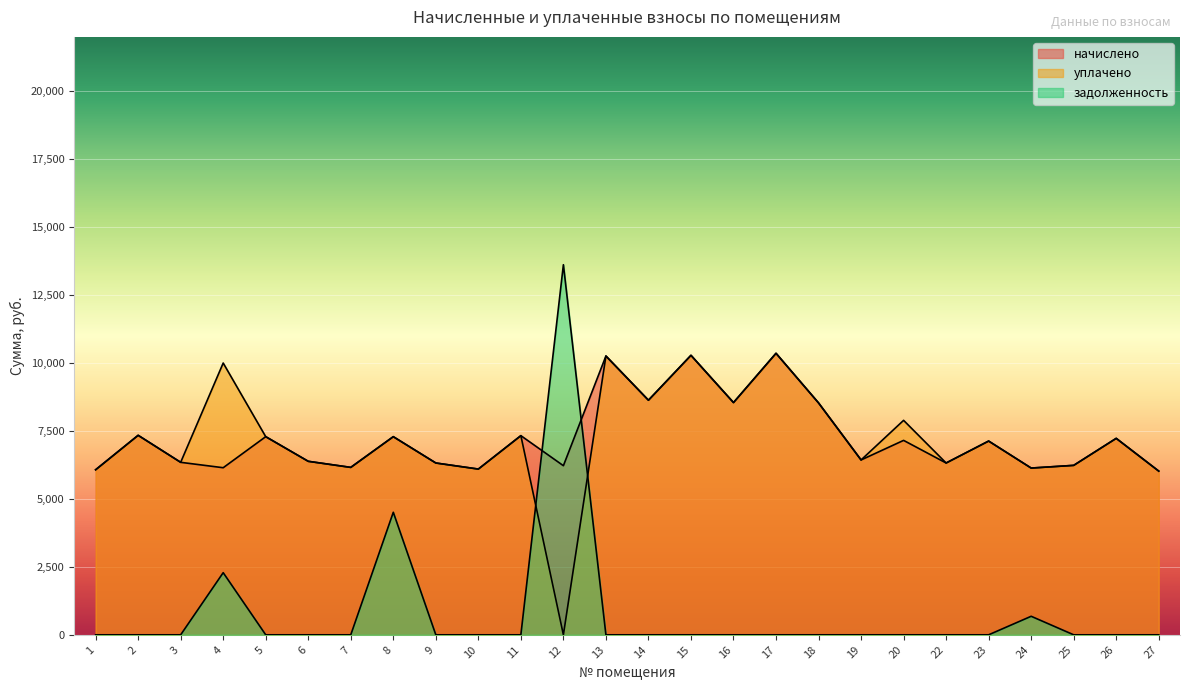

In начислено, how many points are higher than both neighbors (excluding endpoints)?

10